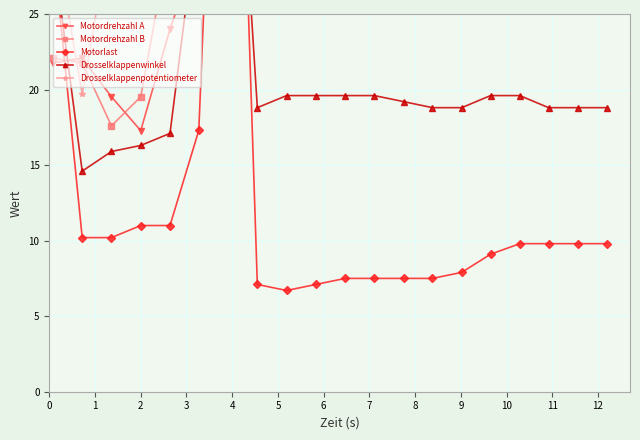

How many data points does each series have?

20